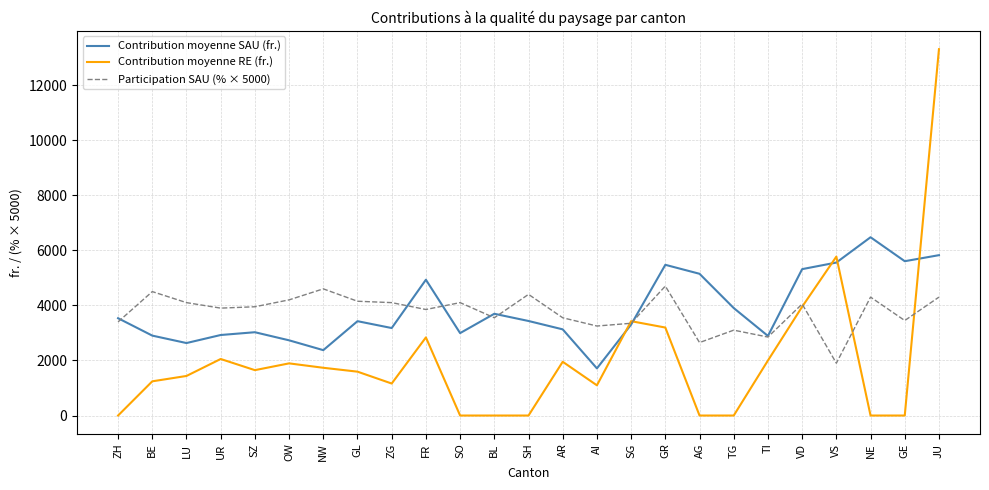

Rank the series by their maximum value, from lowest to highest.

Participation SAU (% × 5000), Contribution moyenne SAU (fr.), Contribution moyenne RE (fr.)